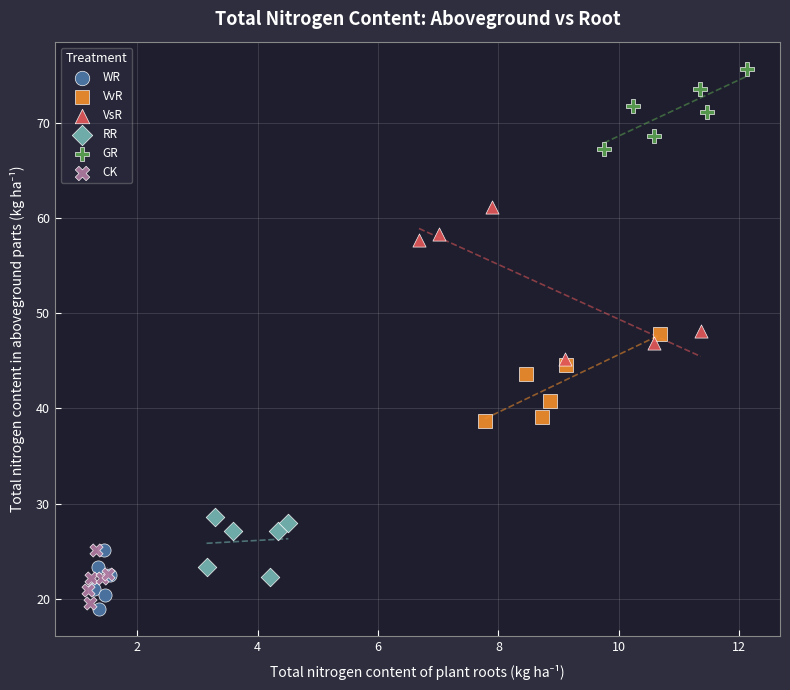

Which series has the largest Y range (max minus min)?

VsR